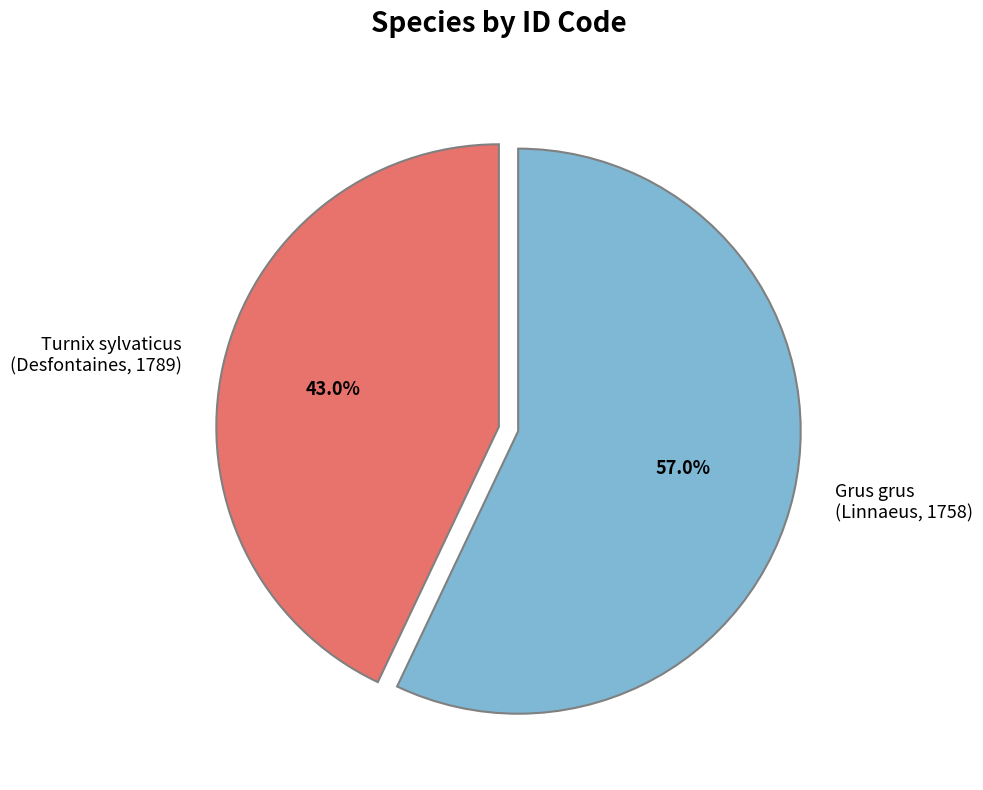

How many slices are in this pie chart?

2